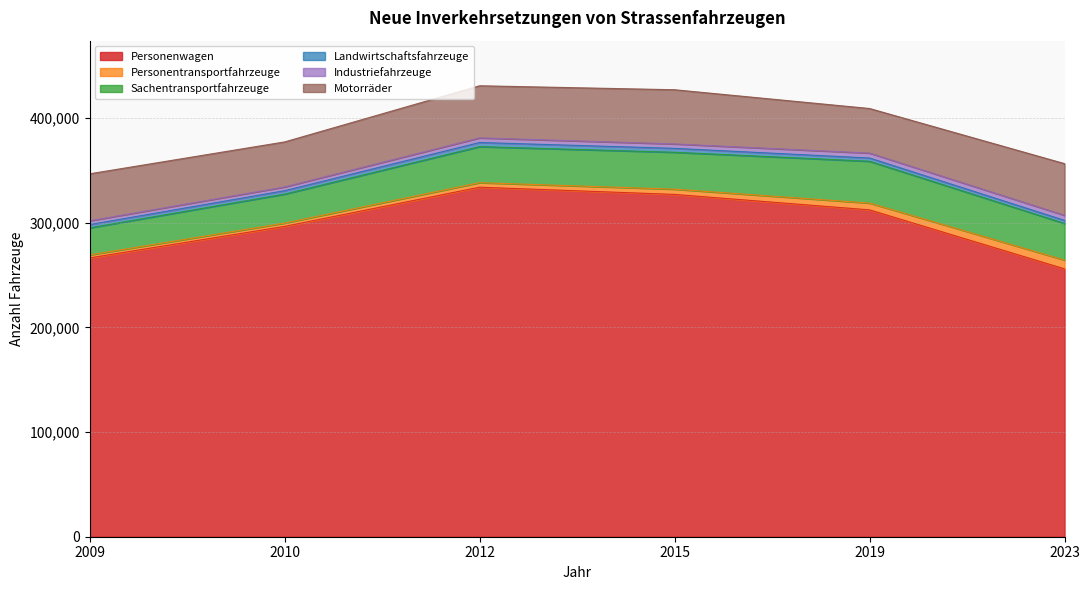

At which label does Personenwagen first exceed 312377?

2012